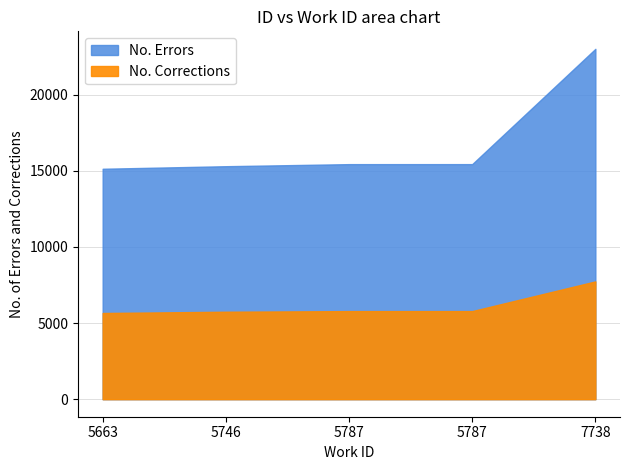

True or false: No. Corrections has a value of 10158 at 5663.

False